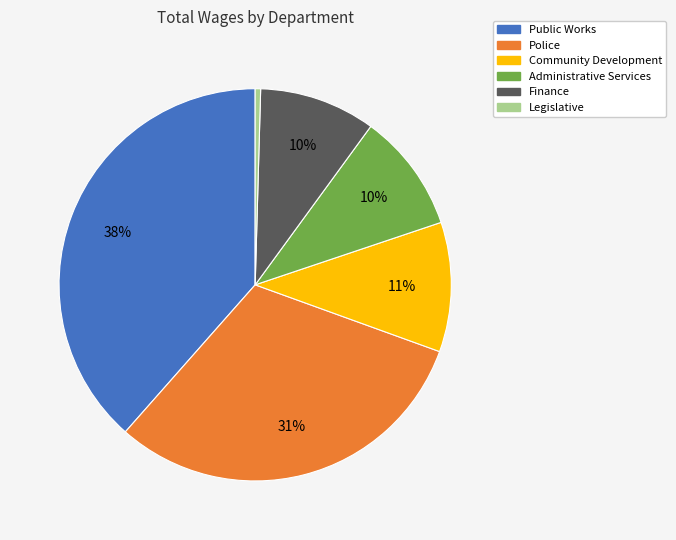

Count the number of slices in the pie.

6